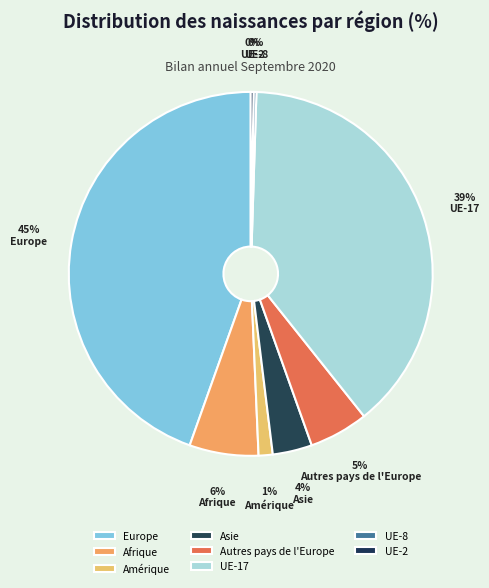

The Asie slice represents 13% of the pie. True or false?

False